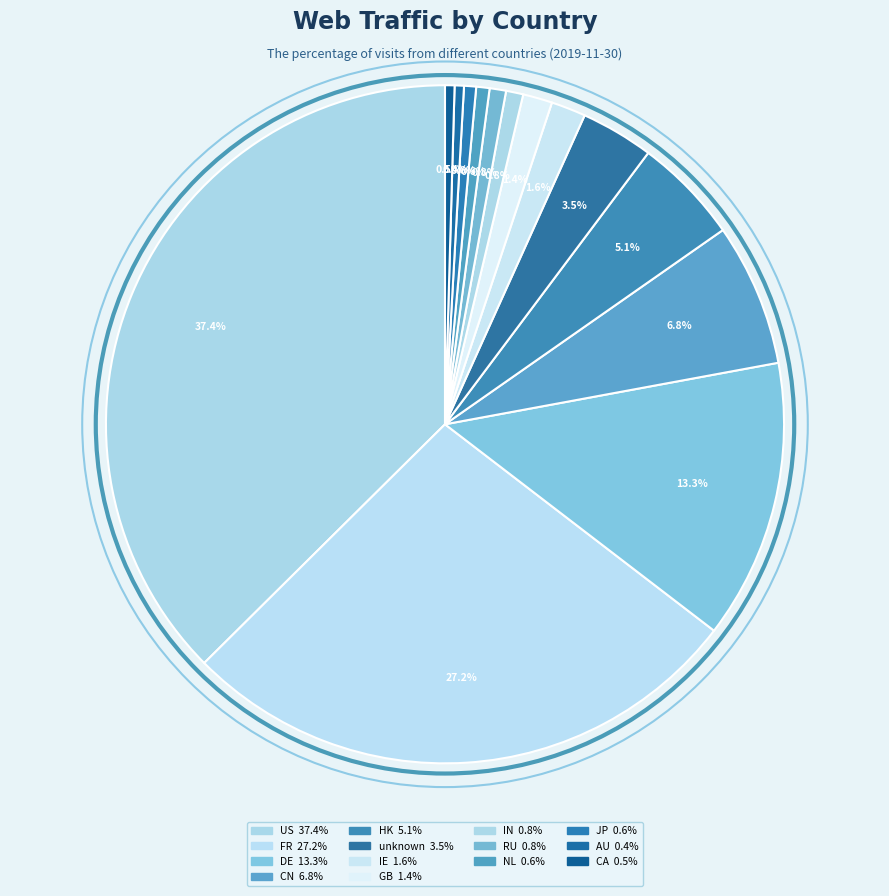

True or false: unknown accounts for 3% of the total.

True